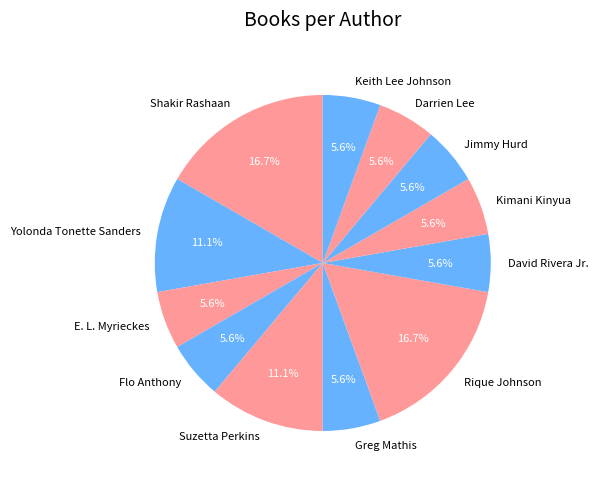

Does any single category account for the majority?

No